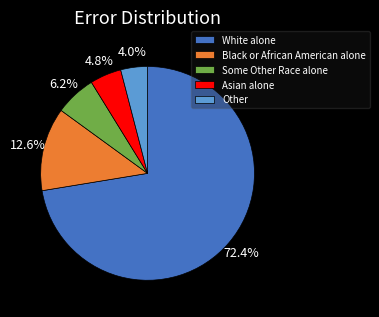

What is the ratio of the value at Black or African American alone to the value at Some Other Race alone?

2.0